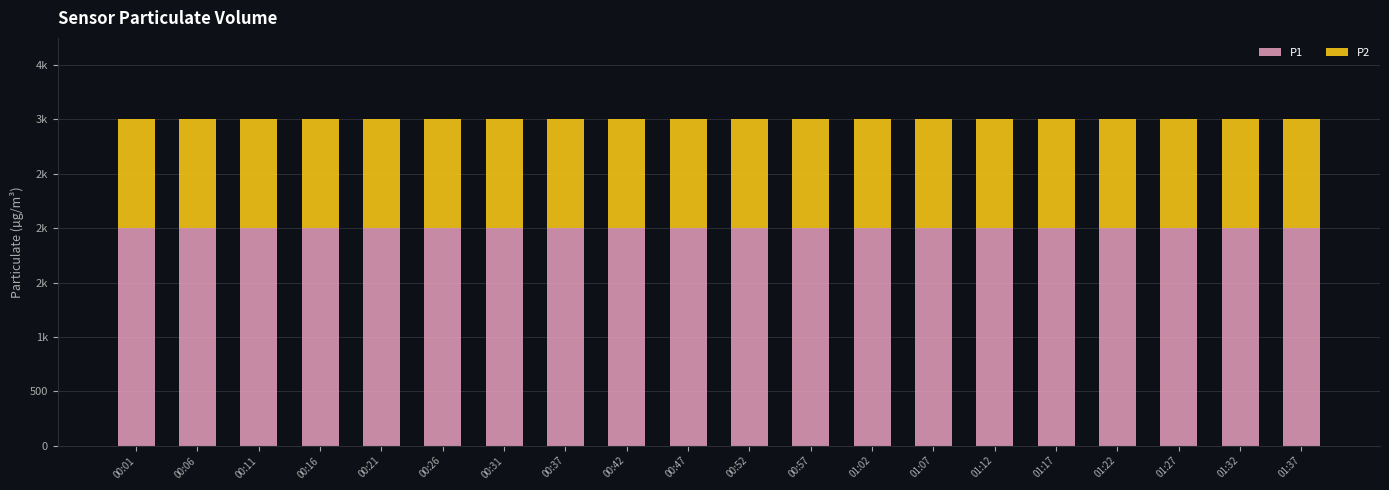

What are all the series names shown in the legend?

P1, P2